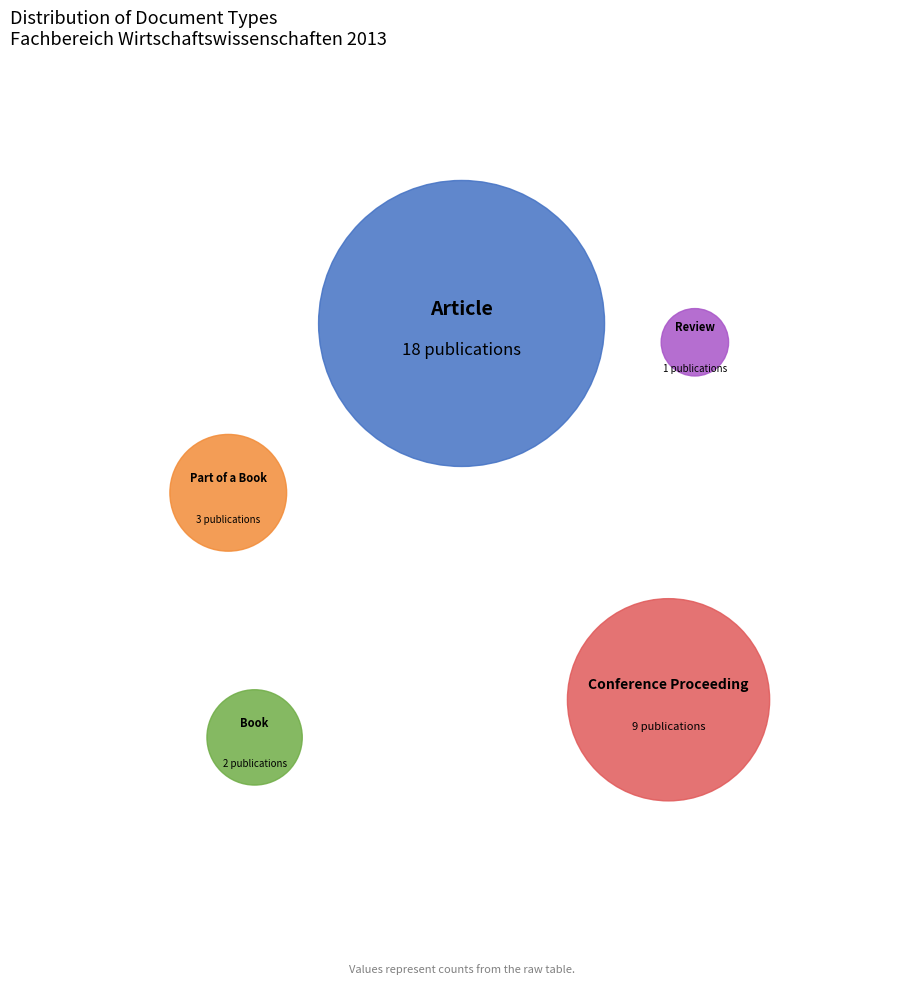

What is the total percentage of Conference Proceeding and Article?

81.8%